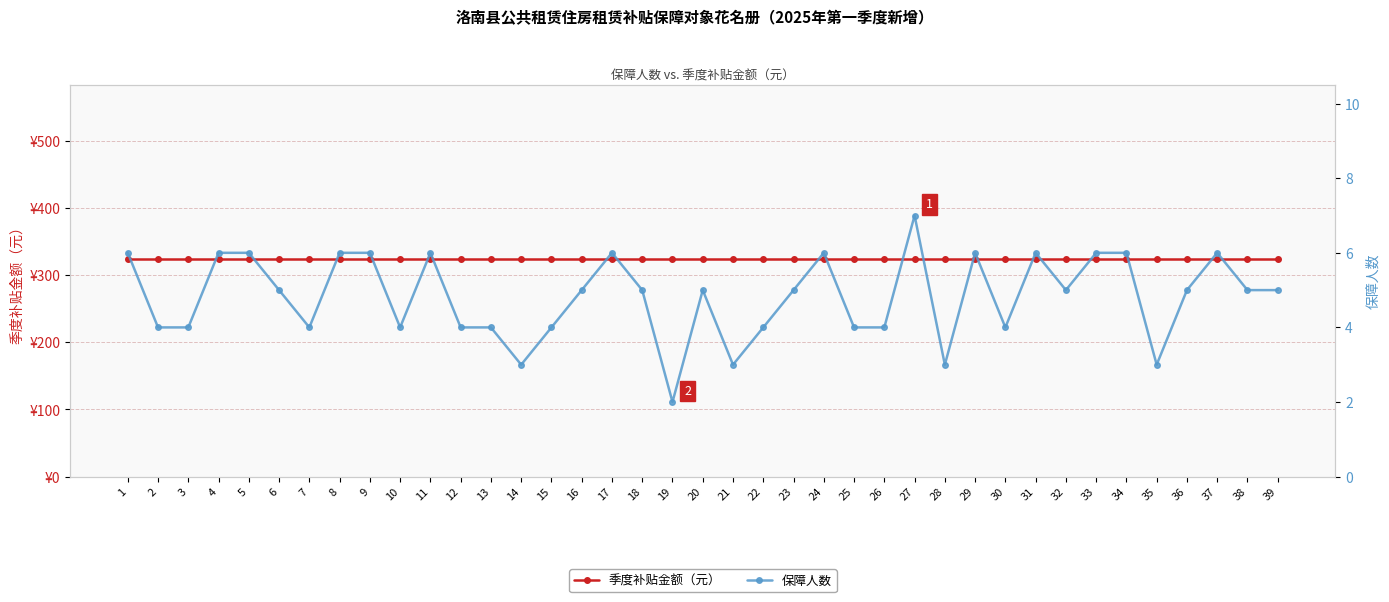

The value of 季度补贴金额（元） at 5 is 583. True or false?

False